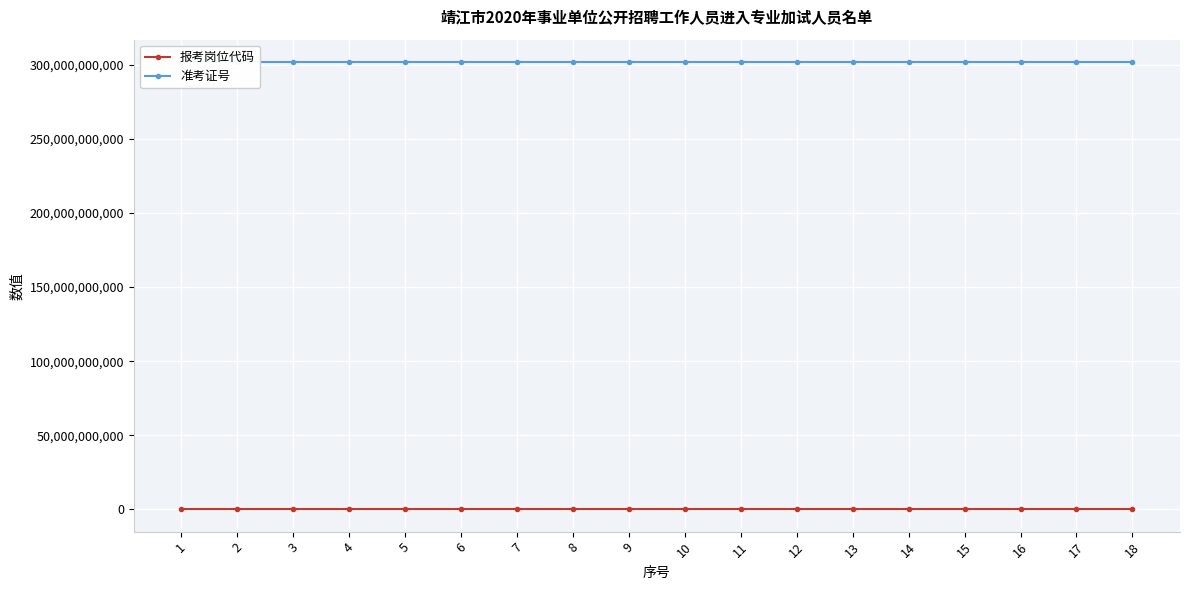

What is the average value of the 报考岗位代码 series?

120102